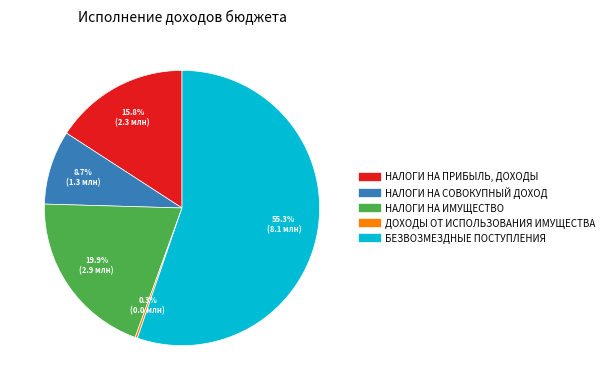

What percentage is NOT represented by НАЛОГИ НА ПРИБЫЛЬ, ДОХОДЫ?

84.2%